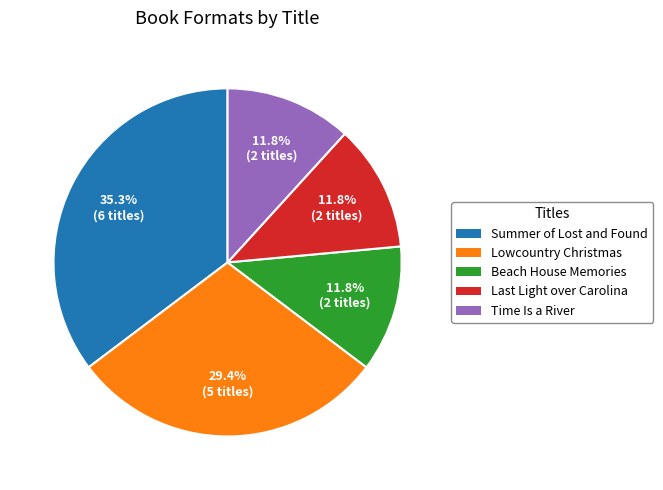

What percentage do Beach House Memories and Summer of Lost and Found together represent?

47.1%